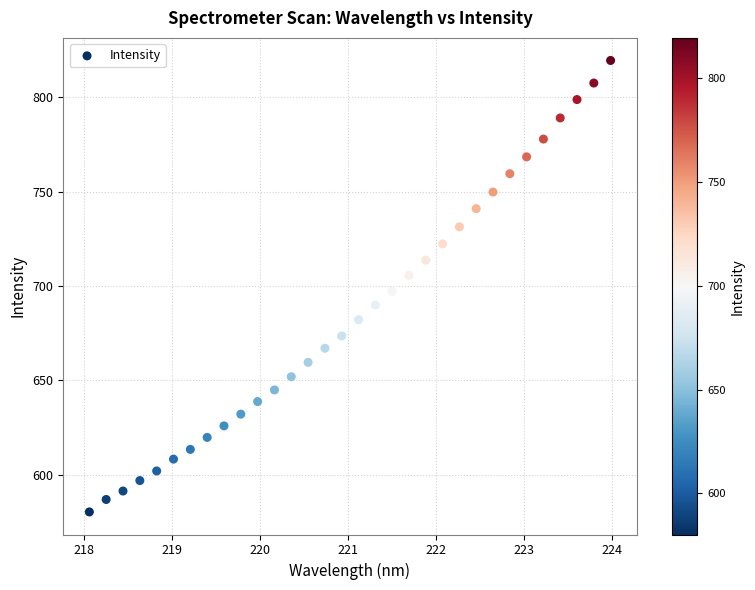

What is the range of Y values (max minus min)?

239.3